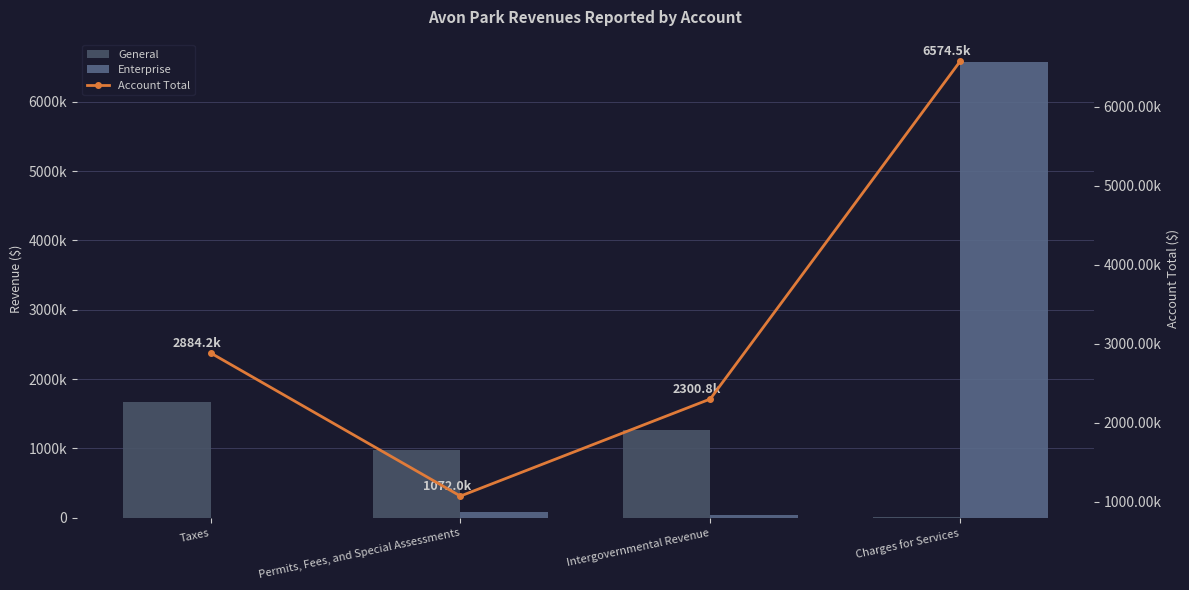

What is the sum of the General values at Charges for Services and Intergovernmental Revenue?

1276784